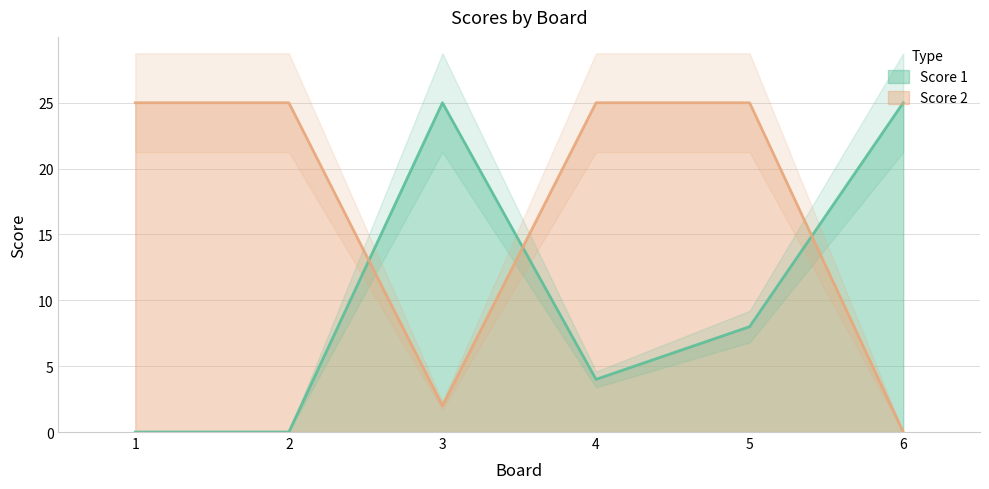

Which series has the largest range (max minus min)?

Score 1